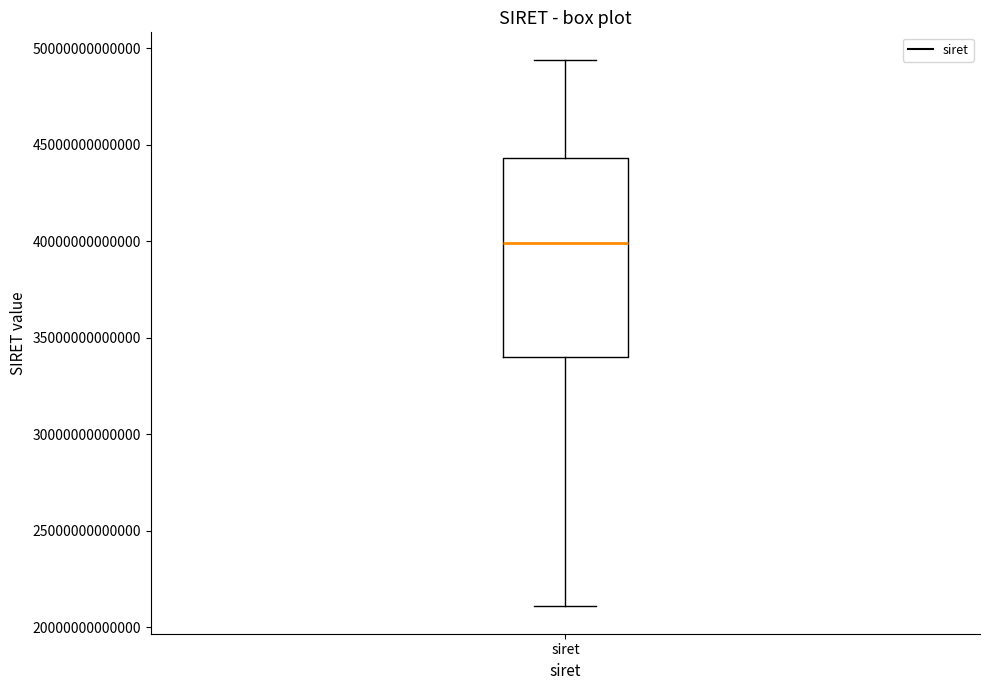

Transcribe this box plot: give where the median line is, the range the box spans, and where the two whiskers end, as read against the y-axis. The values are not printed on the chart, so give them approximately, as read against the axis.

median 40000000000000, box 34000000000000 to 44500000000000, whiskers 21000000000000 to 49500000000000